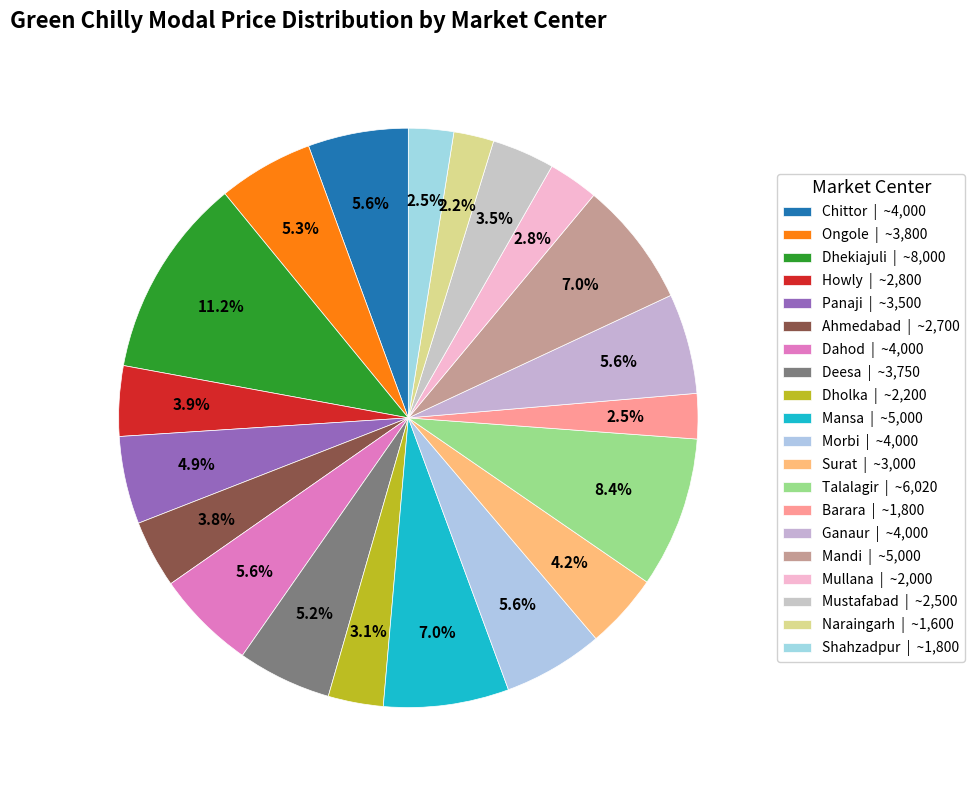

Count the number of slices in the pie.

20